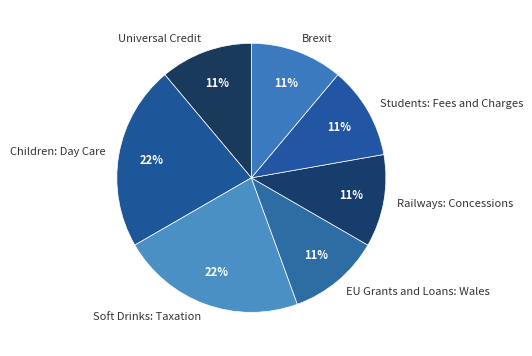

What is the ratio of the value at Universal Credit to the value at EU Grants and Loans: Wales?

1.0